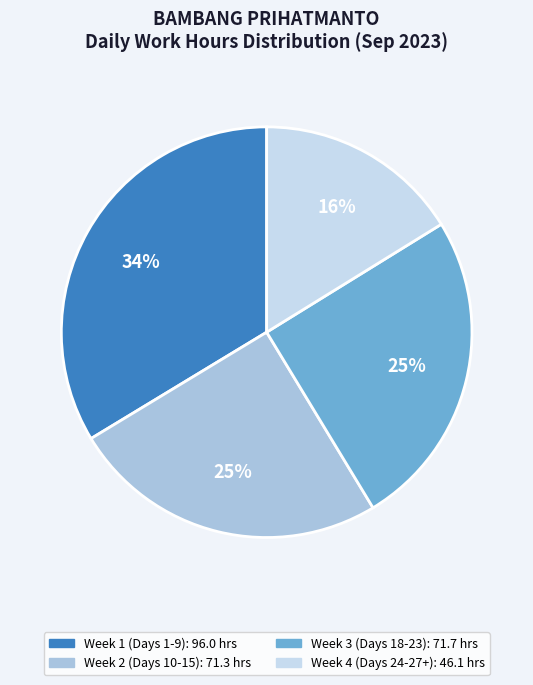

To the nearest percent, what is the average slice percentage?

25%